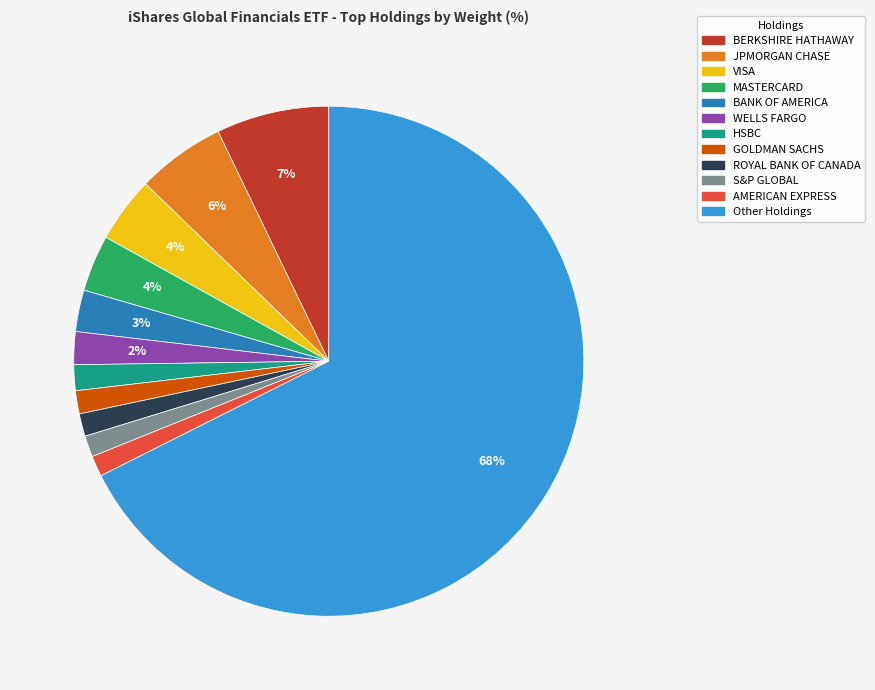

Which slice is the largest?

Other Holdings